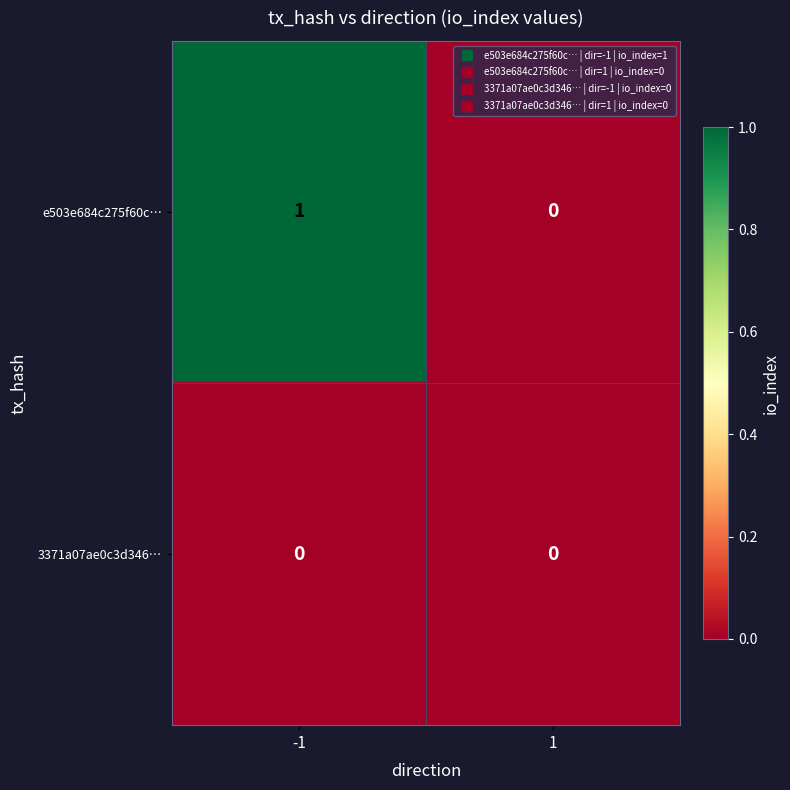

Between -1 and 1, which series saw the biggest shift?

e503e684c275f60c…